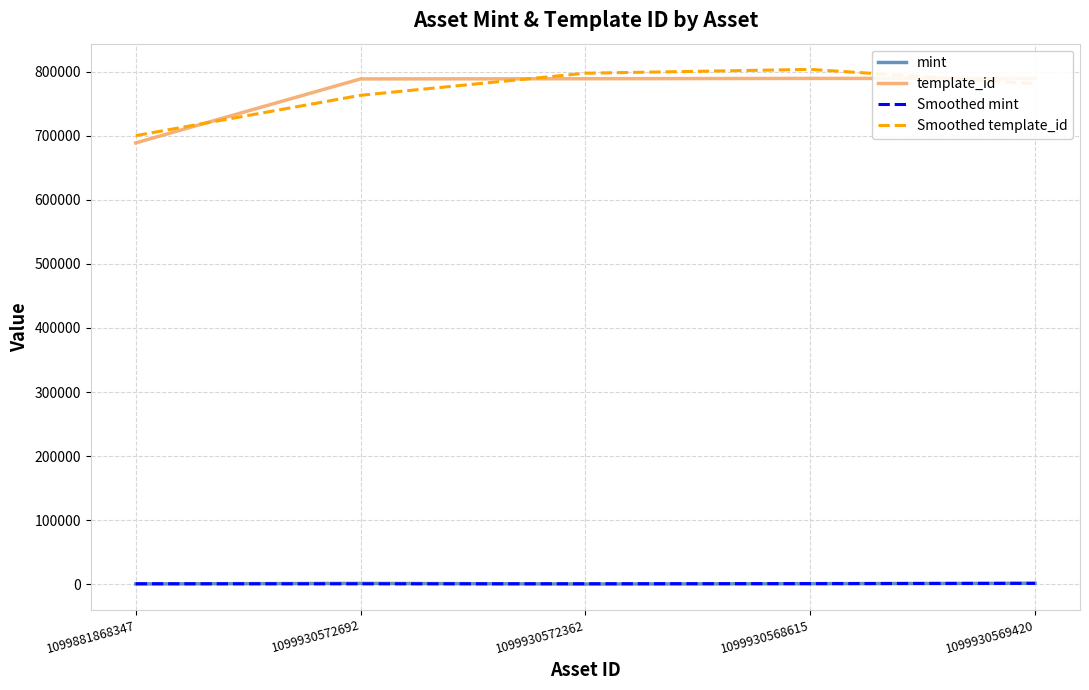

Rank the series by their maximum value, from highest to lowest.

Smoothed template_id, template_id, mint, Smoothed mint